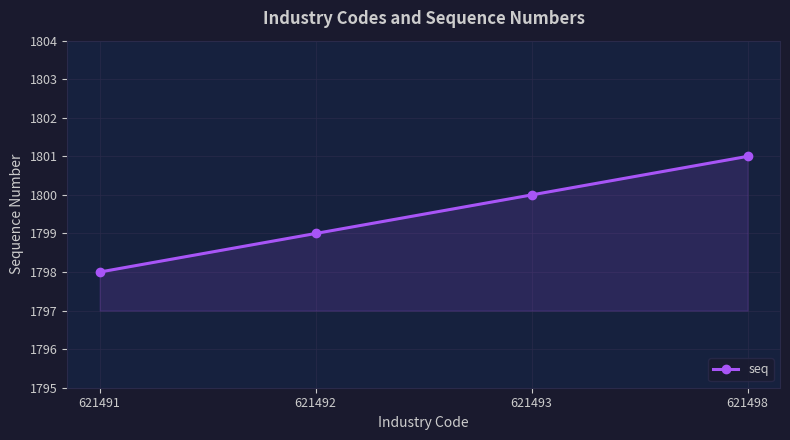

Which label corresponds to the largest value in the chart?

621498